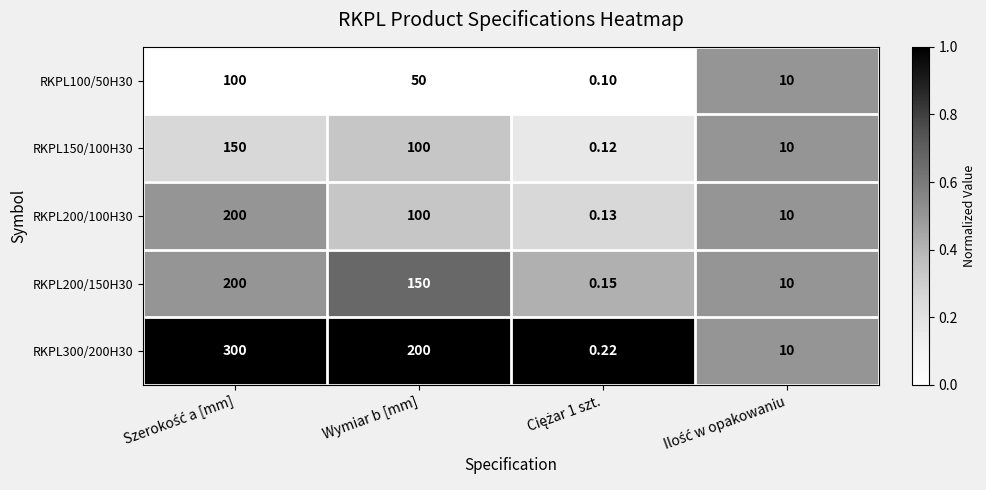

At which label is RKPL150/100H30 closest to 75?

Wymiar b [mm]